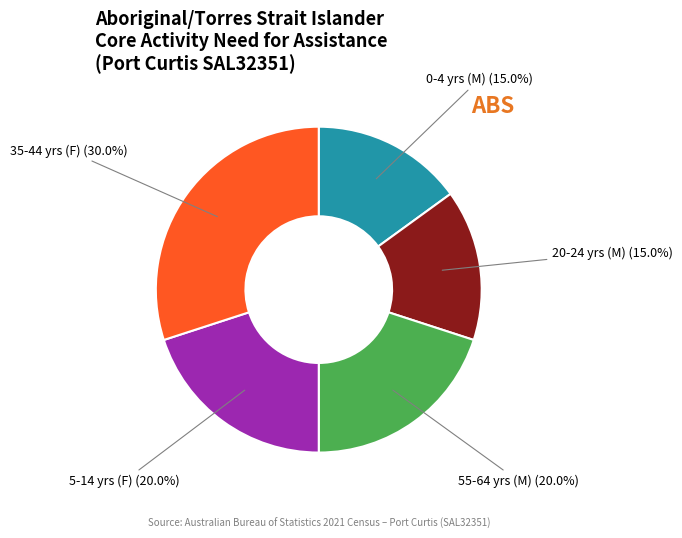

Which category has the biggest portion of the pie?

35-44 yrs (F)